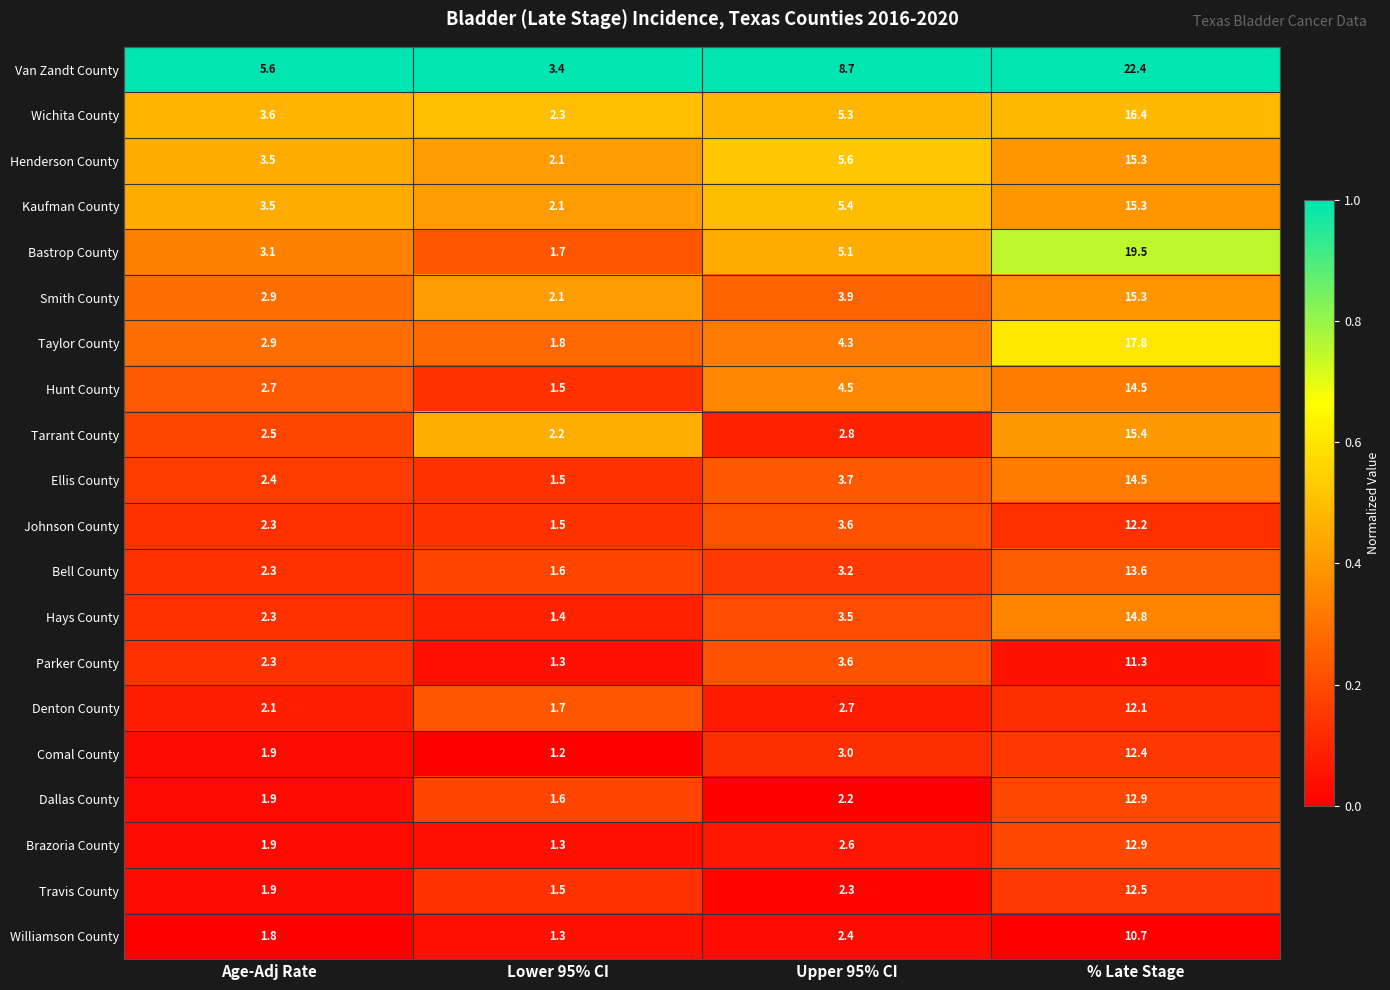

At which category is the sum across all series the highest?

% Late Stage